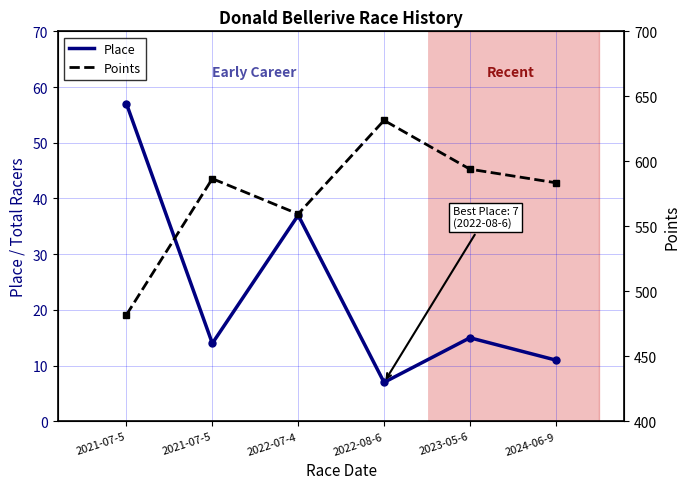

True or false: Place and Points intersect in this chart.

False